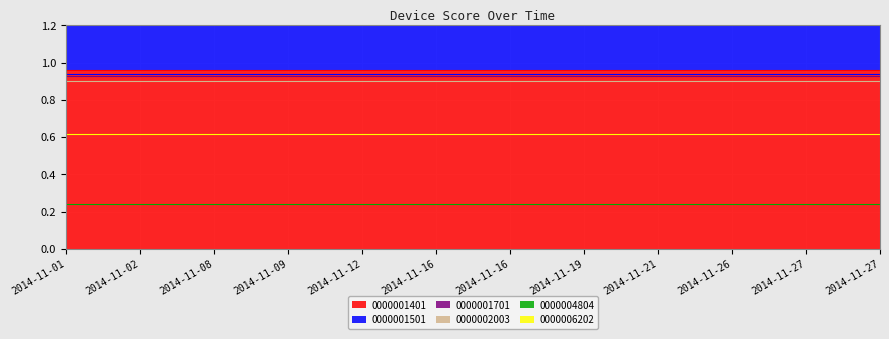

What is the maximum value for 0000001501?

0.9